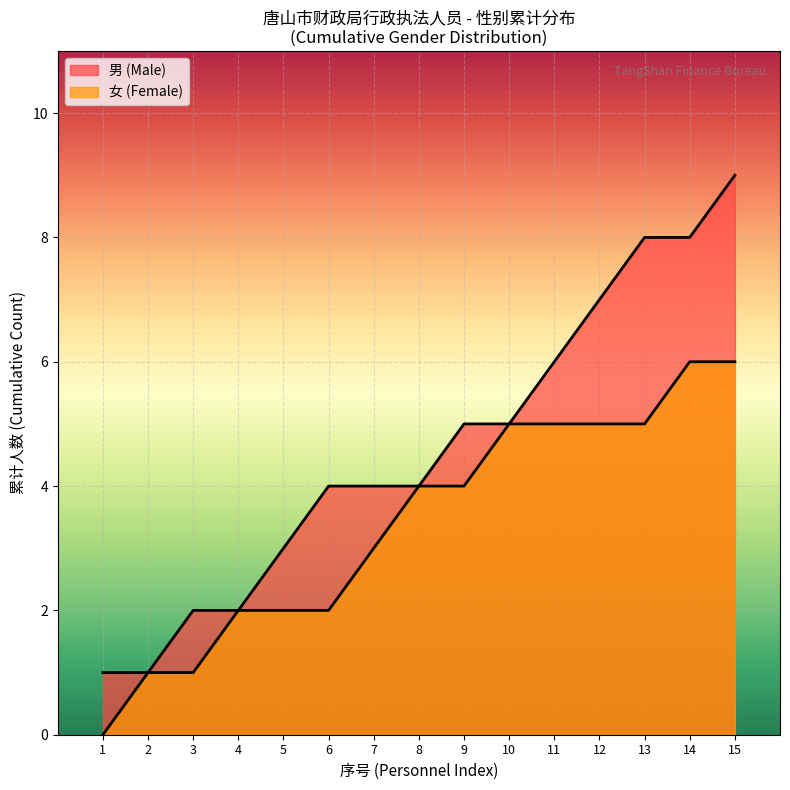

How many lines are shown in the chart?

2